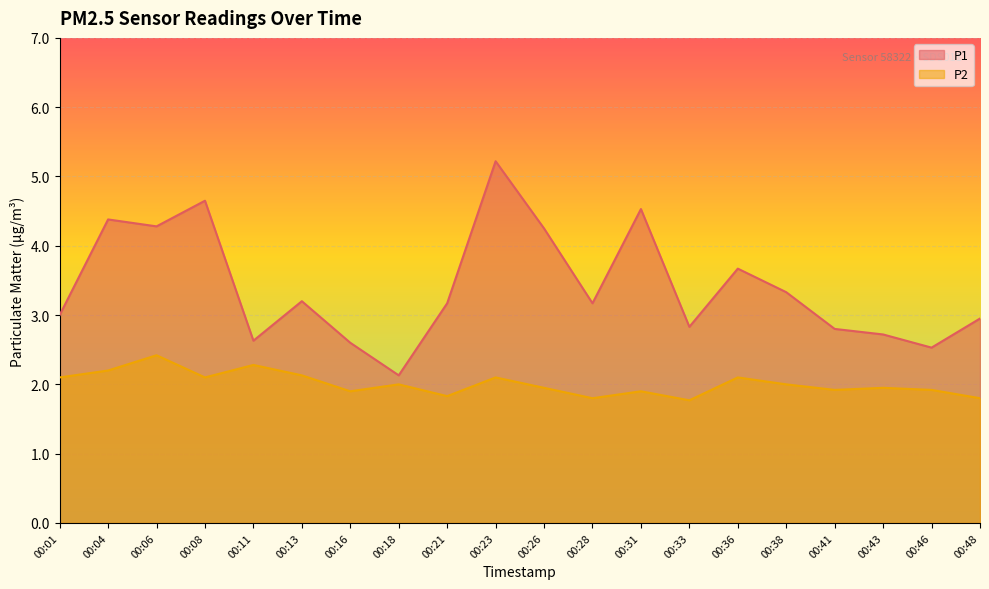

The P1 series shows 1.0 at 00:06. True or false?

False